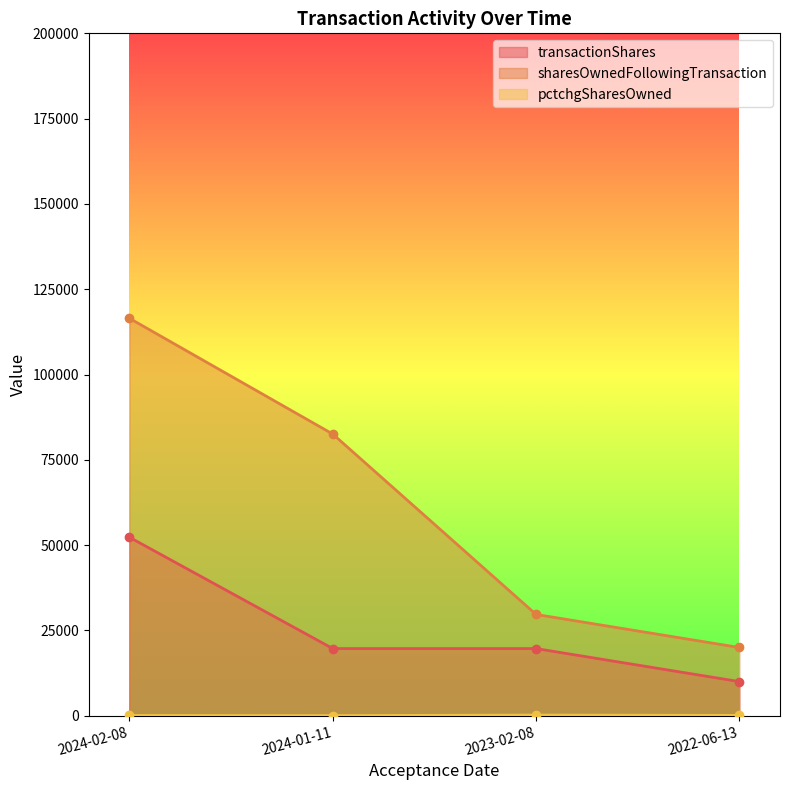

List the series in order of their overall mean, highest first.

sharesOwnedFollowingTransaction, transactionShares, pctchgSharesOwned